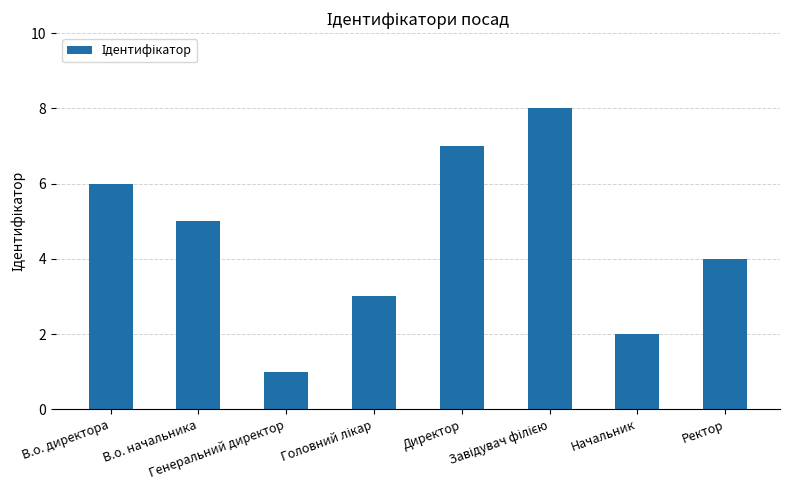

Count the values in the range 3 to 7.

5